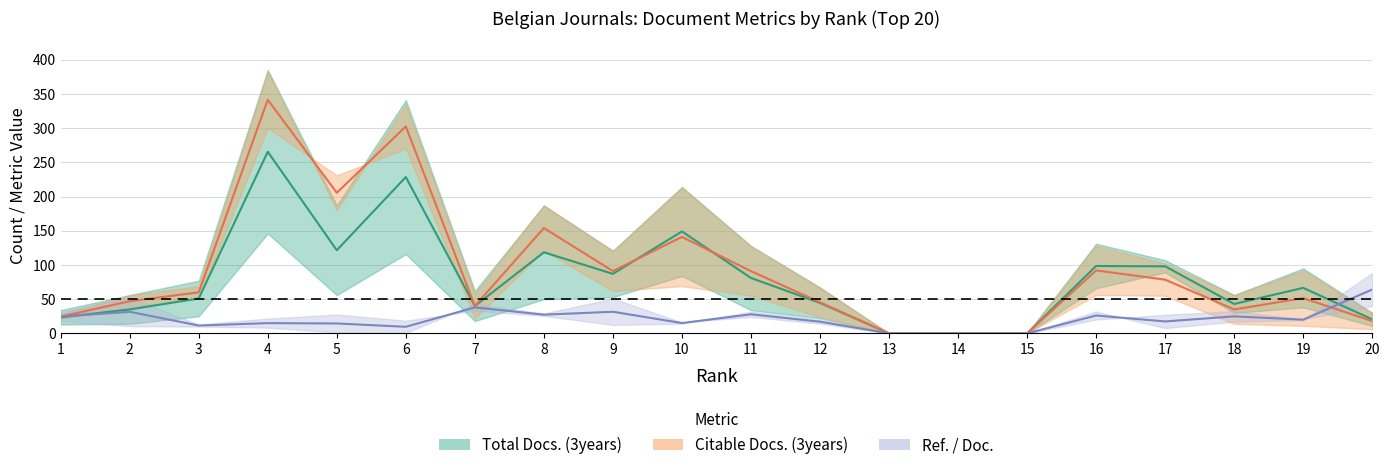

What is the difference between the maximum and second lowest values in the Ref. / Doc._upper series?

88.4